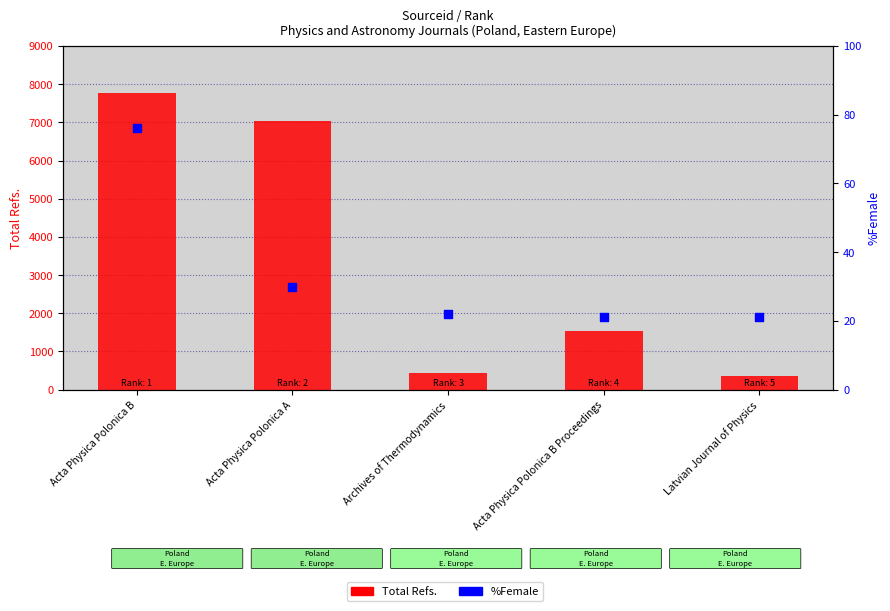

What is the total value across all series at Acta Physica Polonica A?

7076